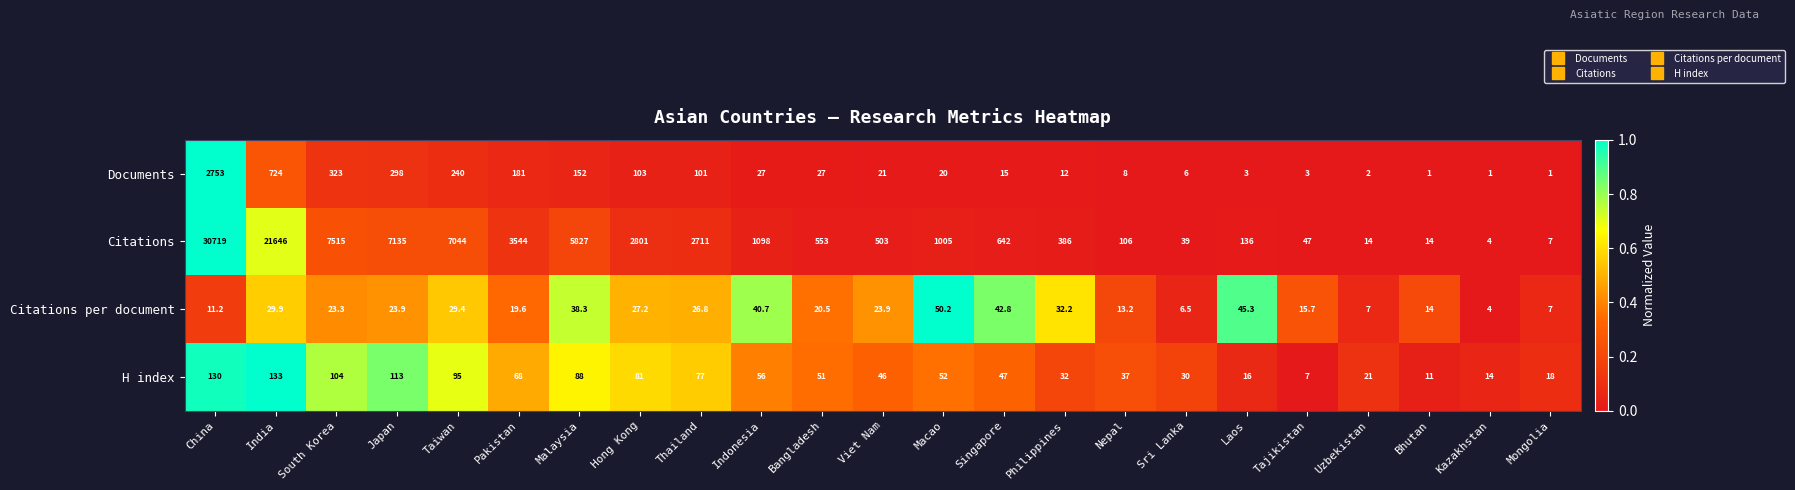

What is the total value across all series at South Korea?

7965.3